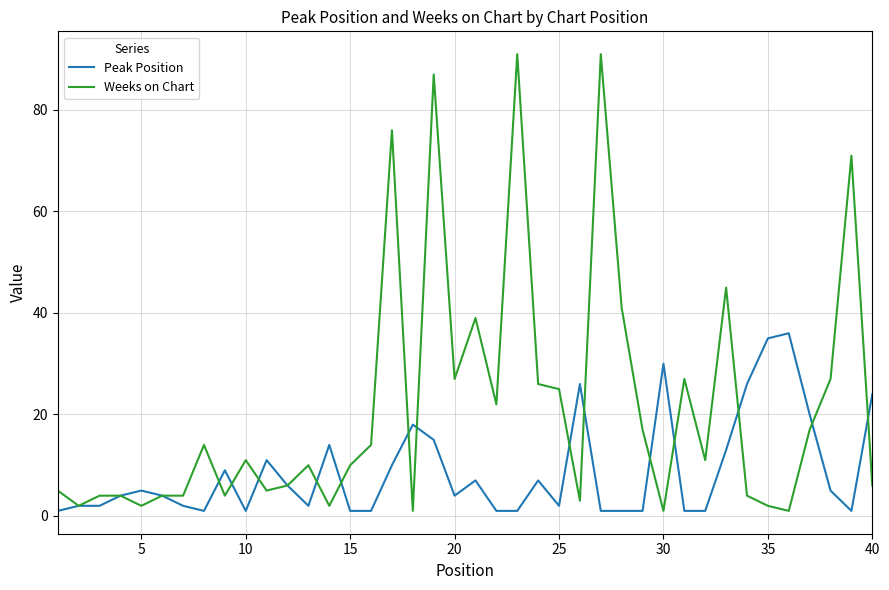

Which series has the largest total across all categories?

Weeks on Chart